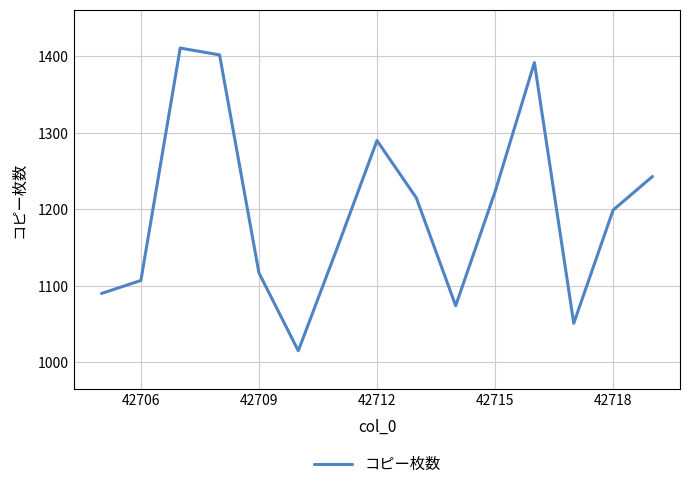

What is the minimum value shown in the chart?

1015